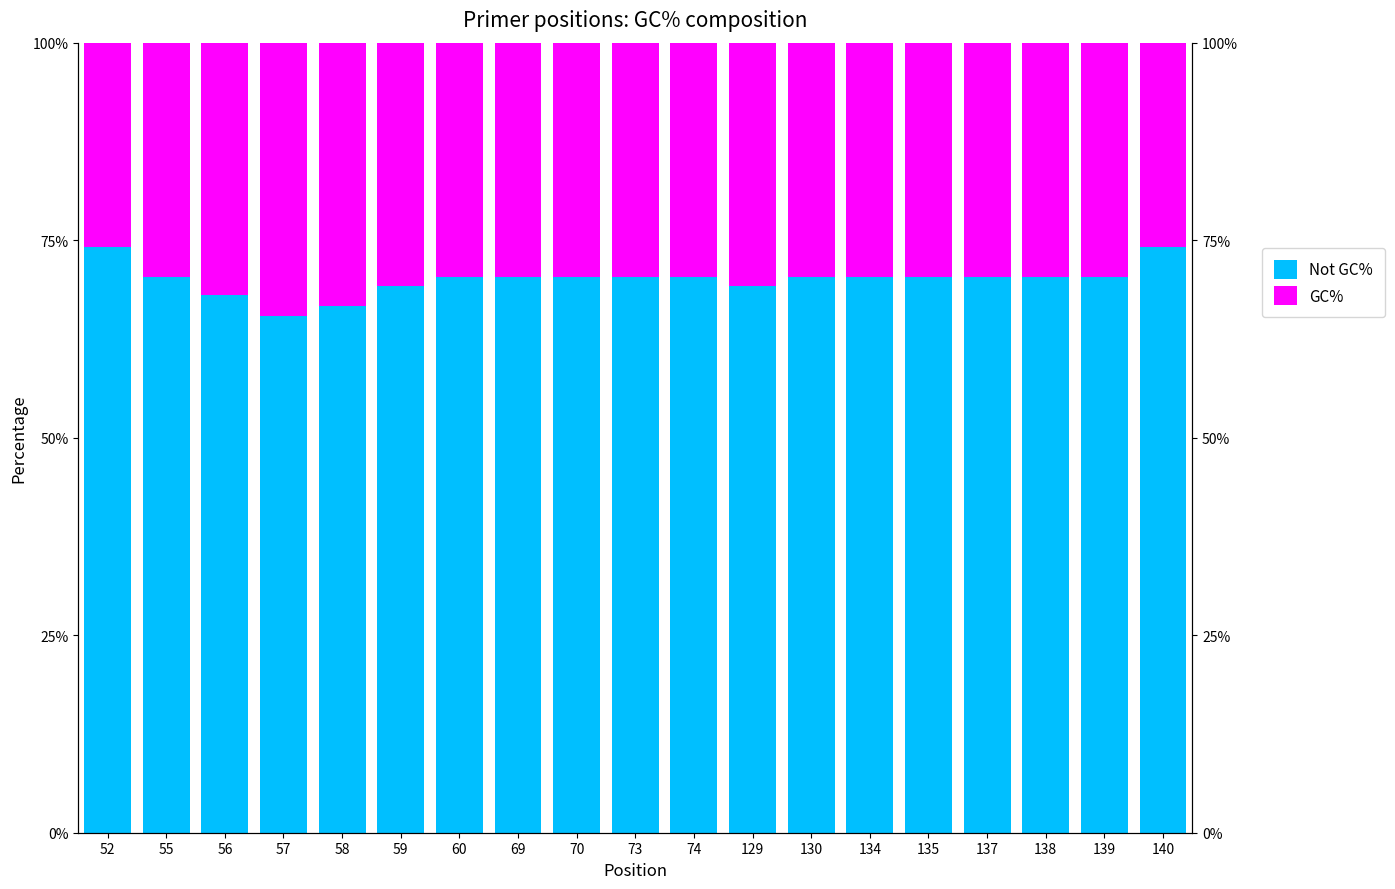

What are all the series names shown in the legend?

Not GC%, GC%